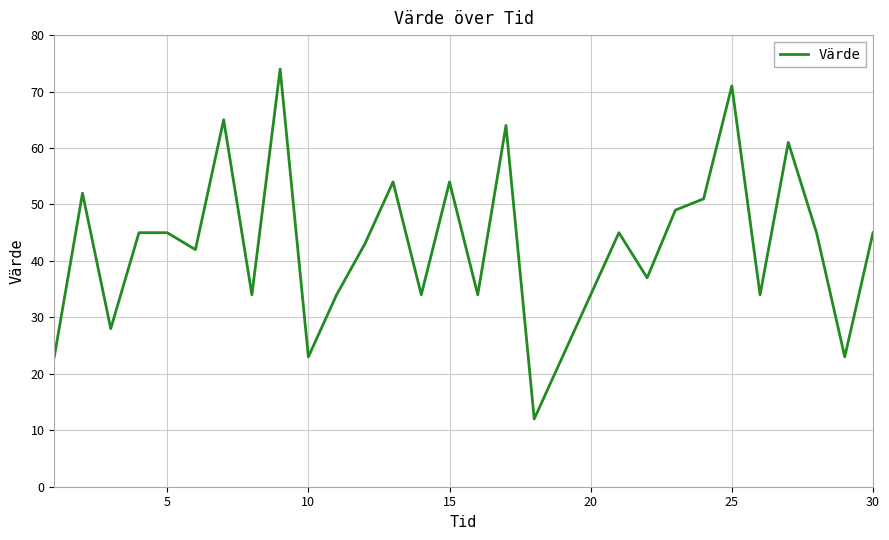

What is the difference between the maximum and minimum values?

62